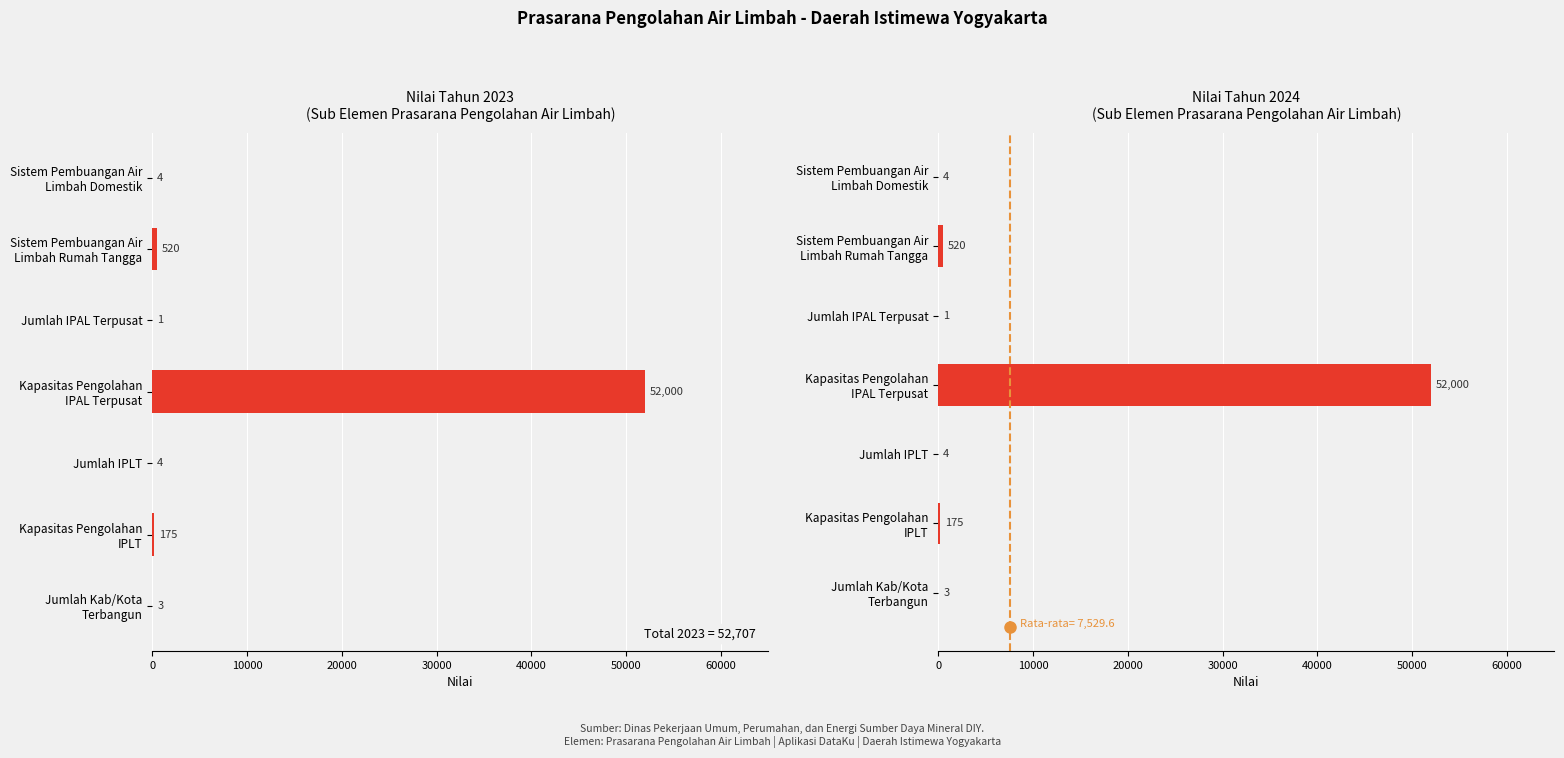

What is the minimum value for 2024?

1